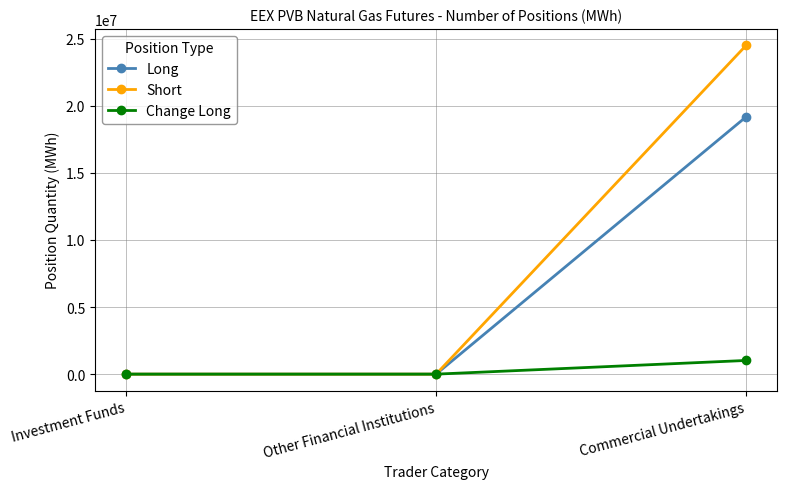

At which category is the sum across all series the highest?

Commercial Undertakings